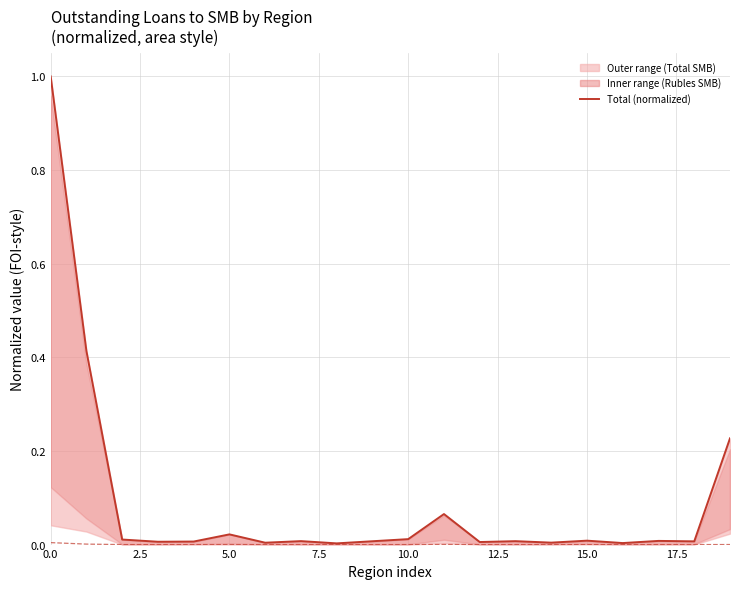

The Overdue IE (normalized) series shows 0.0 at 14. True or false?

False